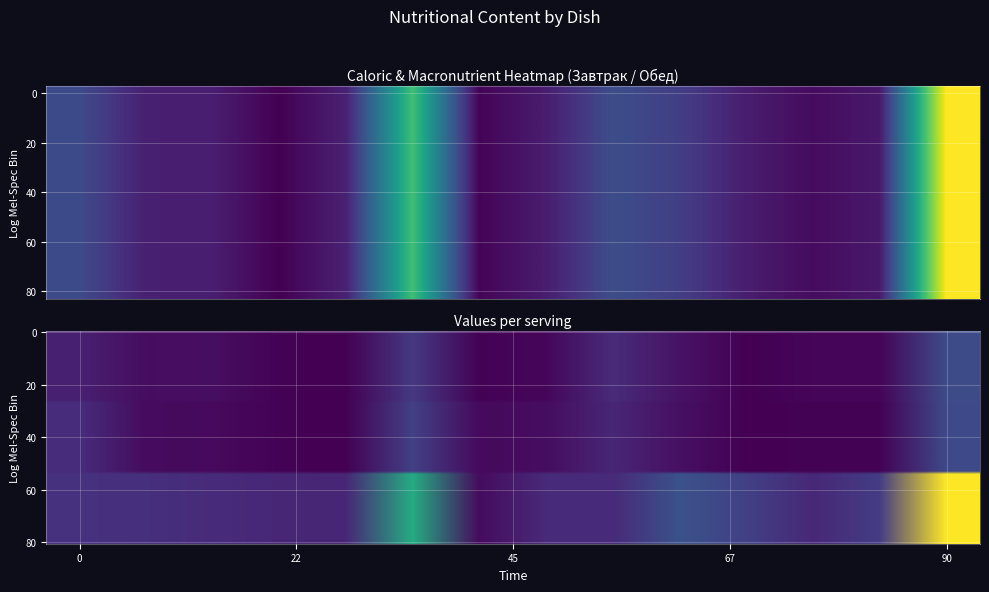

Which series has the largest range (max minus min)?

Калорийность